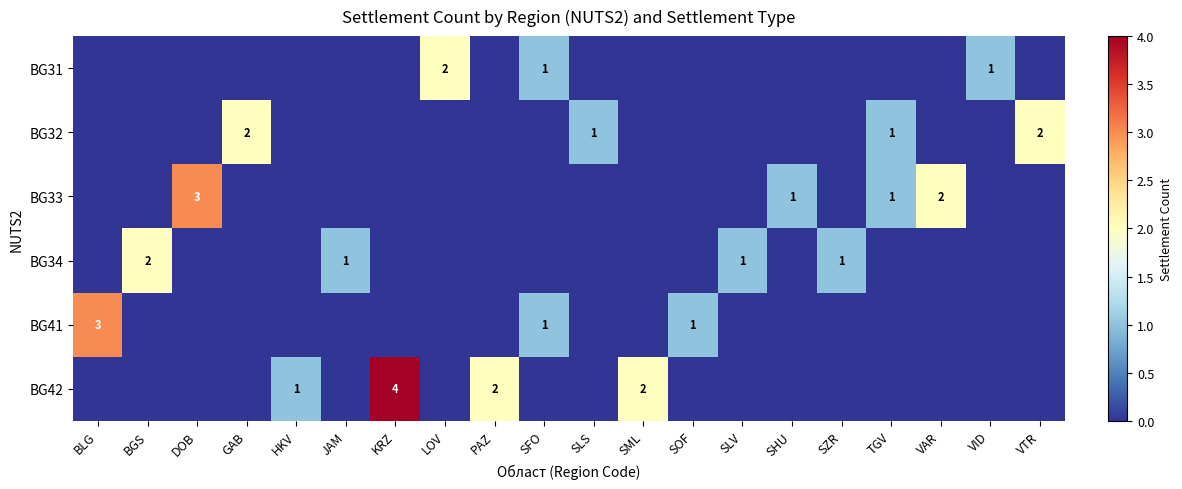

How many categories are shown in the chart?

20